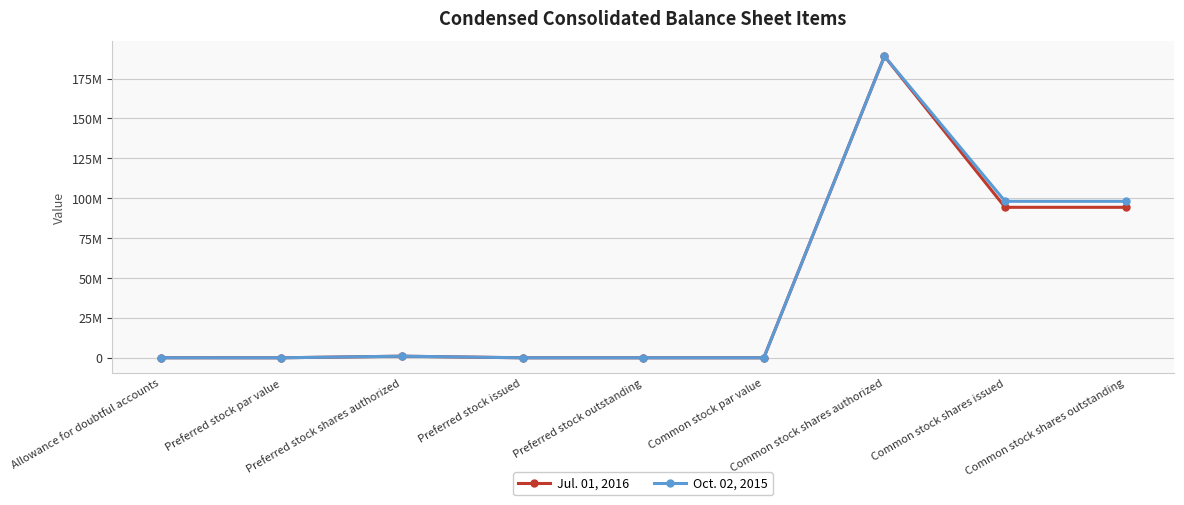

Reading left to right, list all the values displayed in this chart.

Jul. 01, 2016: Allowance for doubtful accounts=25632	Preferred stock par value=1	Preferred stock shares authorized=1000000	Preferred stock issued=0	Preferred stock outstanding=0	Common stock par value=1	Common stock shares authorized=189000000	Common stock shares issued=94306000	Common stock shares outstanding=94306000
Oct. 02, 2015: Allowance for doubtful accounts=21218	Preferred stock par value=1	Preferred stock shares authorized=1000000	Preferred stock issued=0	Preferred stock outstanding=0	Common stock par value=1	Common stock shares authorized=189000000	Common stock shares issued=98070000	Common stock shares outstanding=98070000